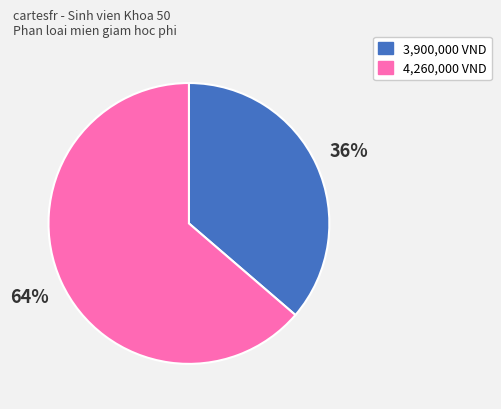

To the nearest percent, what is the average slice percentage?

50%